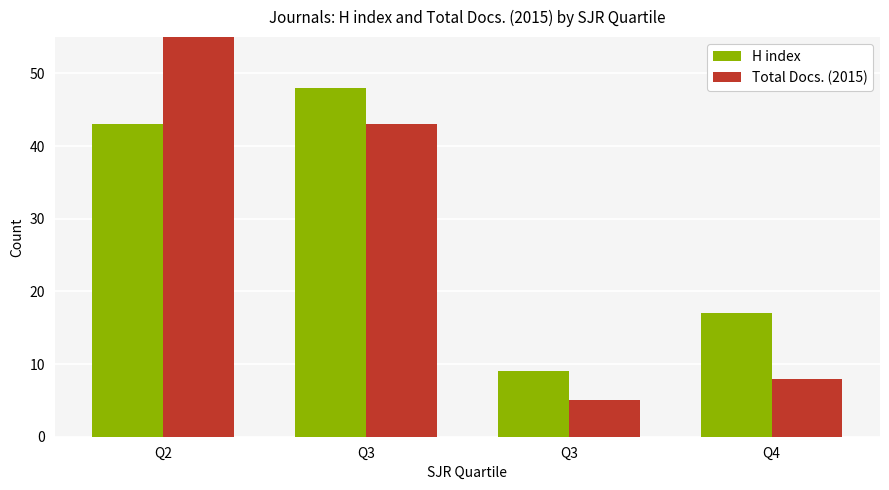

Which series has the widest spread of values?

Total Docs. (2015)